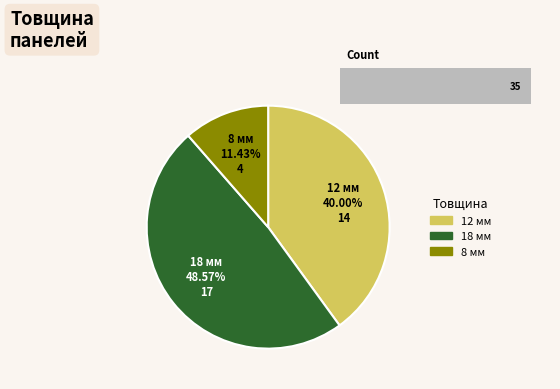

Is 18 мм the majority of the pie?

No